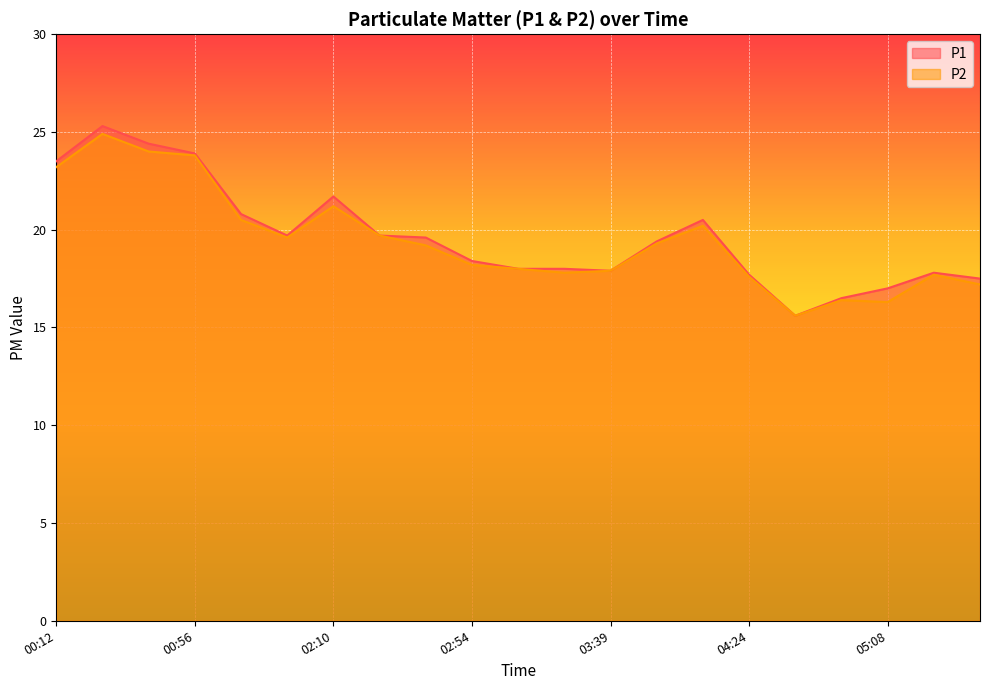

Reading right to left, transcribe all the data shown in this chart.

P1: 17.5	17.8	17.0	16.5	15.6	17.7	20.5	19.4	17.9	18.0	18.0	18.4	19.6	19.7	21.7	19.7	20.8	23.9	24.4	25.3	23.5
P2: 17.2	17.7	16.3	16.4	15.6	17.6	20.2	19.3	17.9	17.8	18.0	18.2	19.2	19.7	21.2	19.6	20.5	23.8	24.0	24.9	23.2